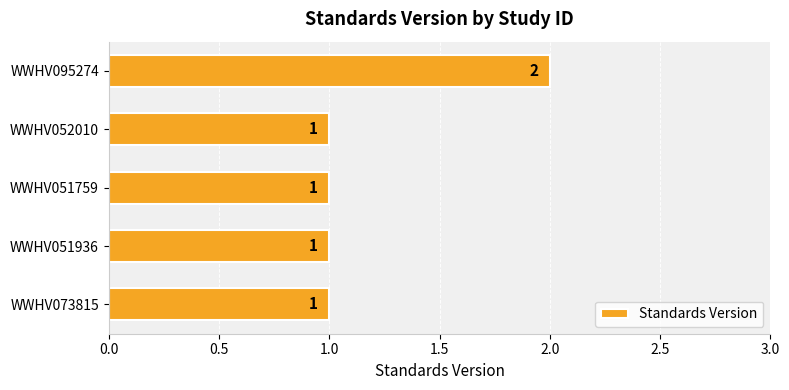

What is the average value?

1